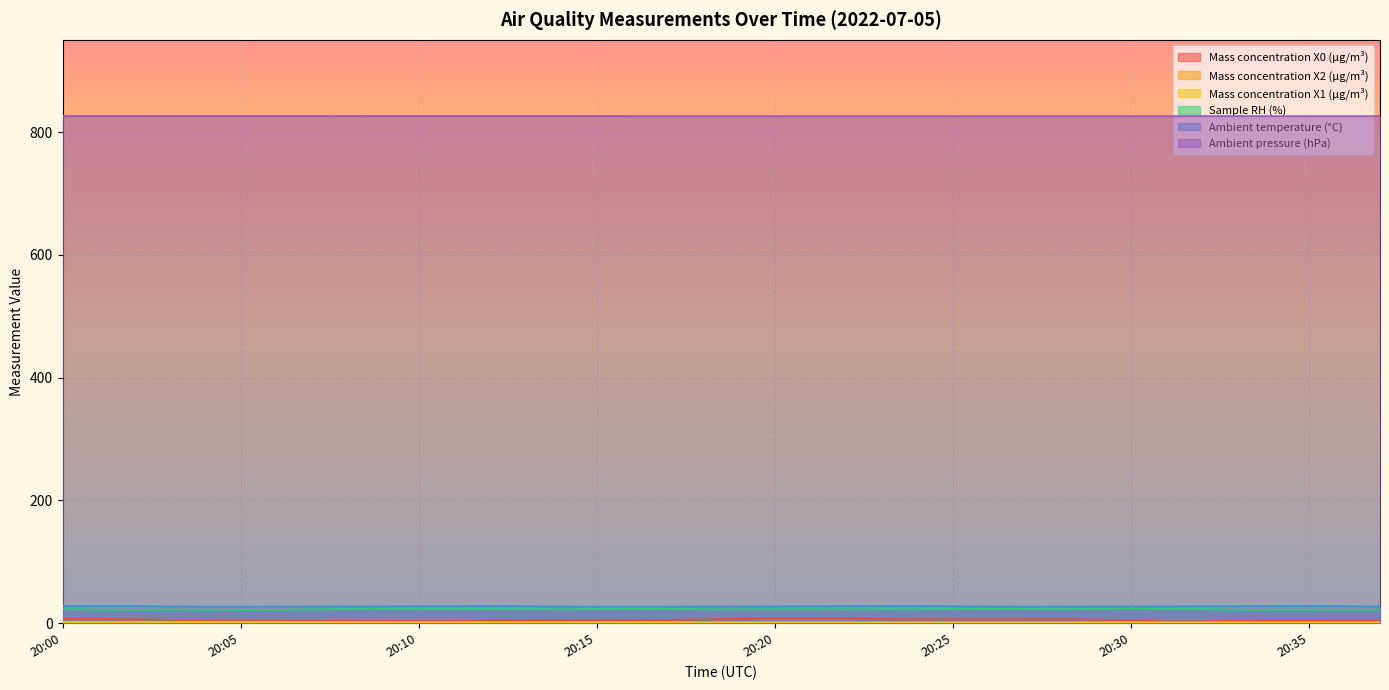

Where does the Ambient pressure (hPa) series first go above 826?

20:00